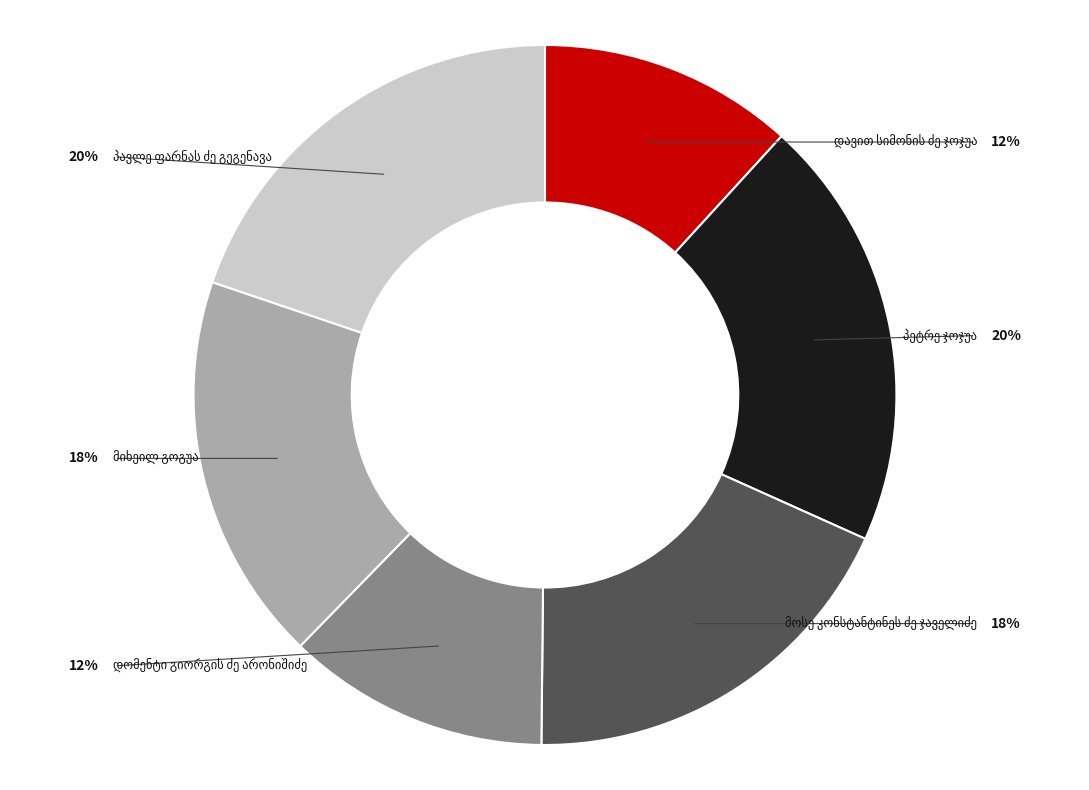

Is there any slice that represents more than half of the pie?

No